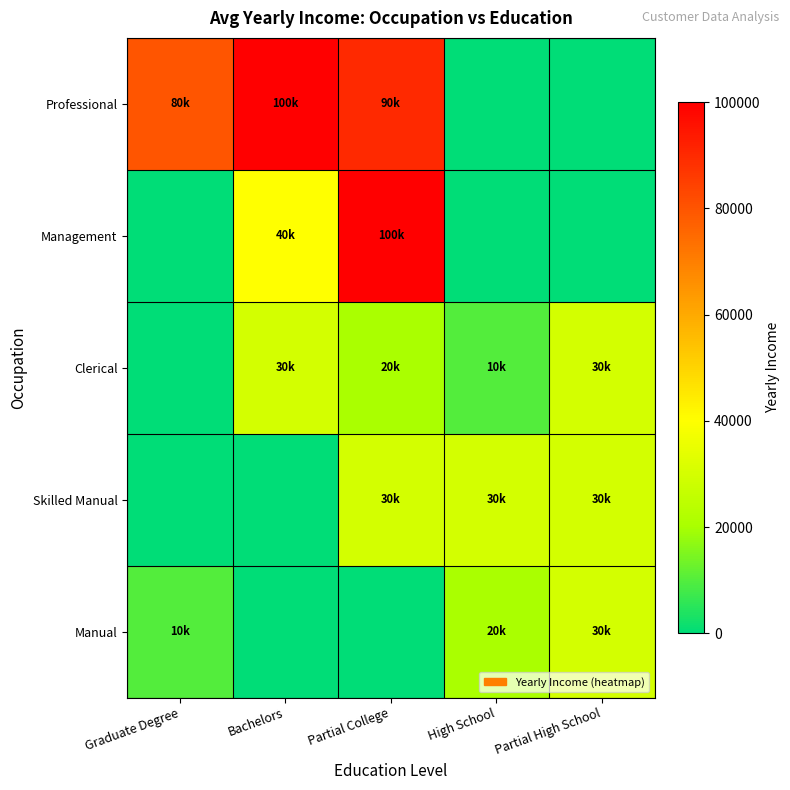

What is the spread (max minus min) of values at Bachelors?

100000